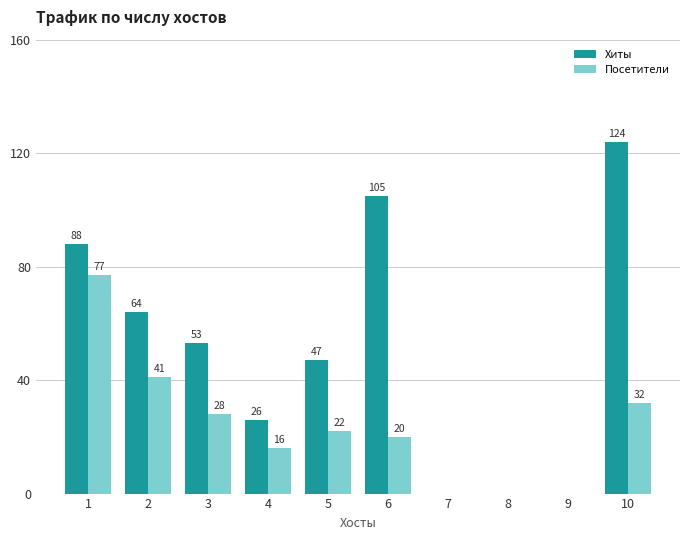

How many data points does each series have?

10